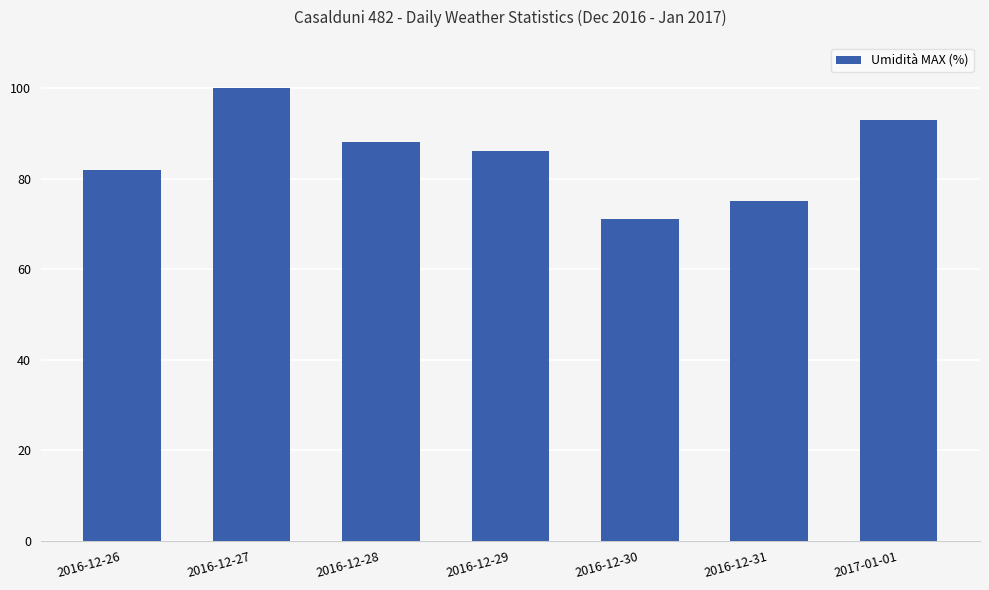

What position from the left is 2017-01-01?

7